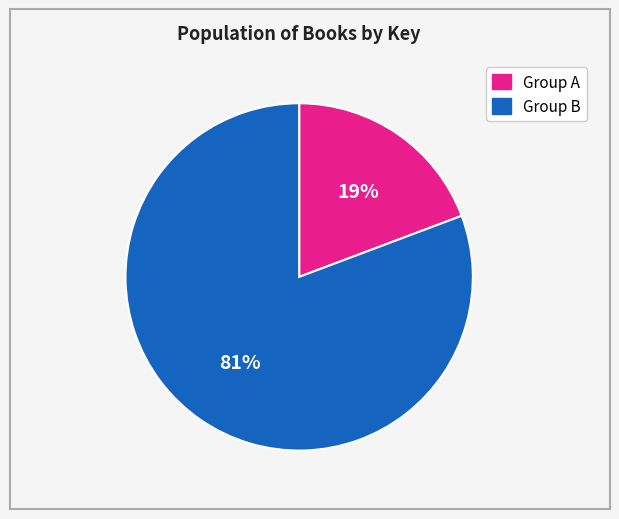

Do Group A and Group B together represent more than half of the pie?

Yes